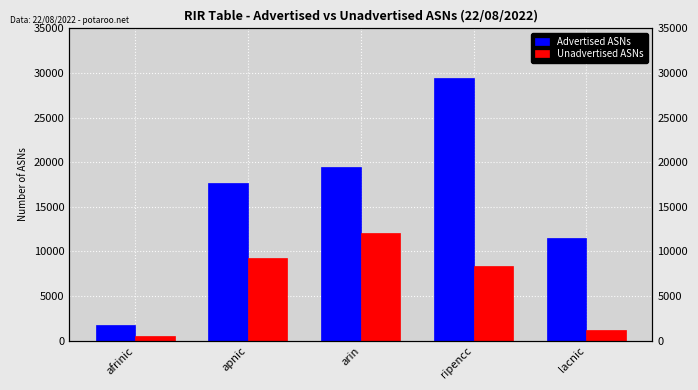

Which category has the lowest value across all series?

afrinic